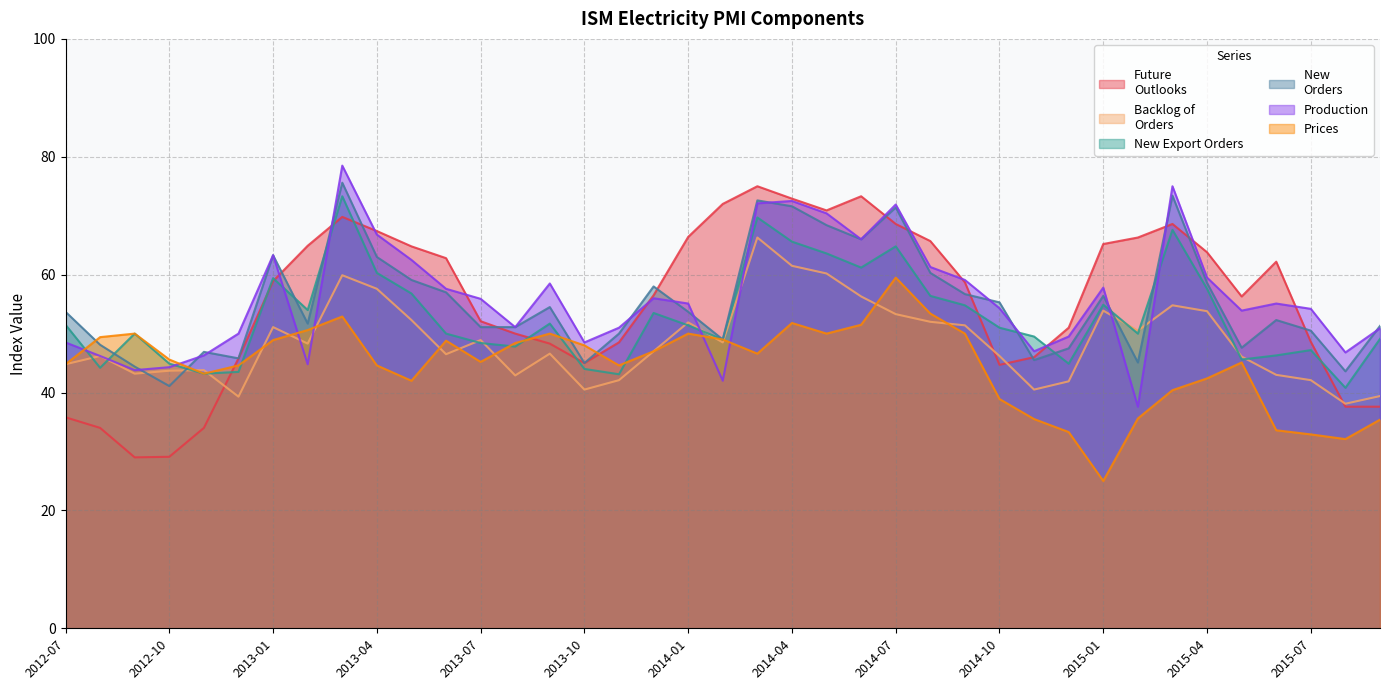

Which series has the largest total across all categories?

Production